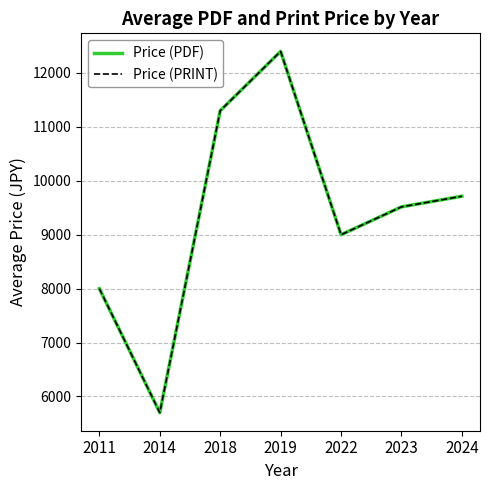

Does the chart display data point markers on the line(s)?

No